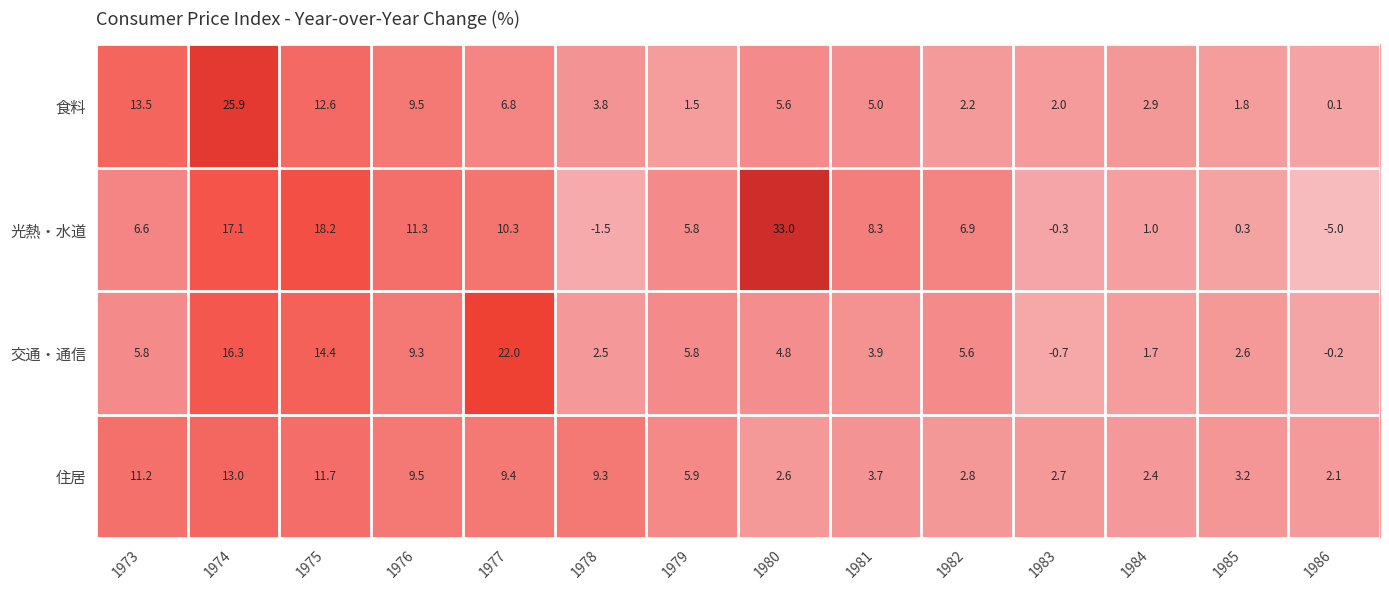

At which category is the sum across all series the highest?

1974